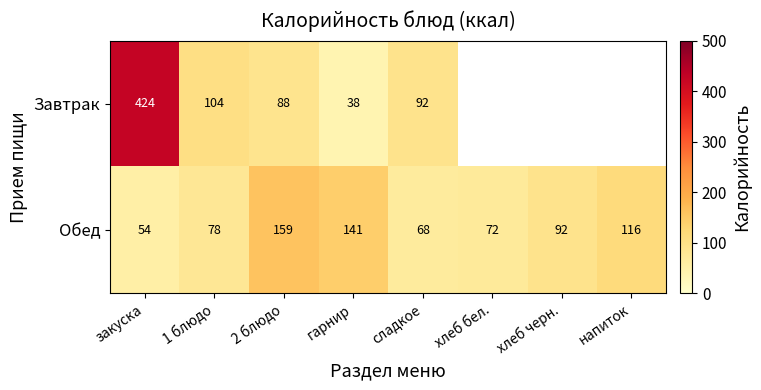

Rank the series at закуска from highest to lowest value.

Завтрак, Обед